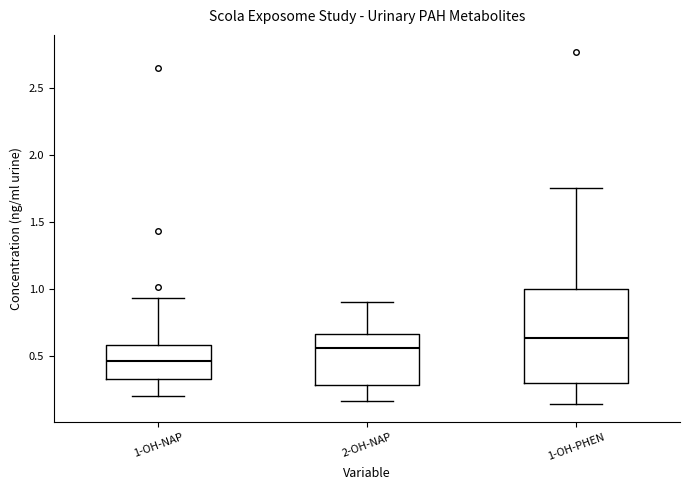

Reading left to right, read every box against the y-axis: the position of its median line, the range the box covers, and the ends of its whiskers. The values are not printed on the chart, so give them approximately, as read against the axis.

1-OH-NAP: median 0.45, box 0.35 to 0.60, whiskers 0.20 to 0.95
2-OH-NAP: median 0.55, box 0.30 to 0.65, whiskers 0.15 to 0.90
1-OH-PHEN: median 0.65, box 0.30 to 1.00, whiskers 0.15 to 1.75